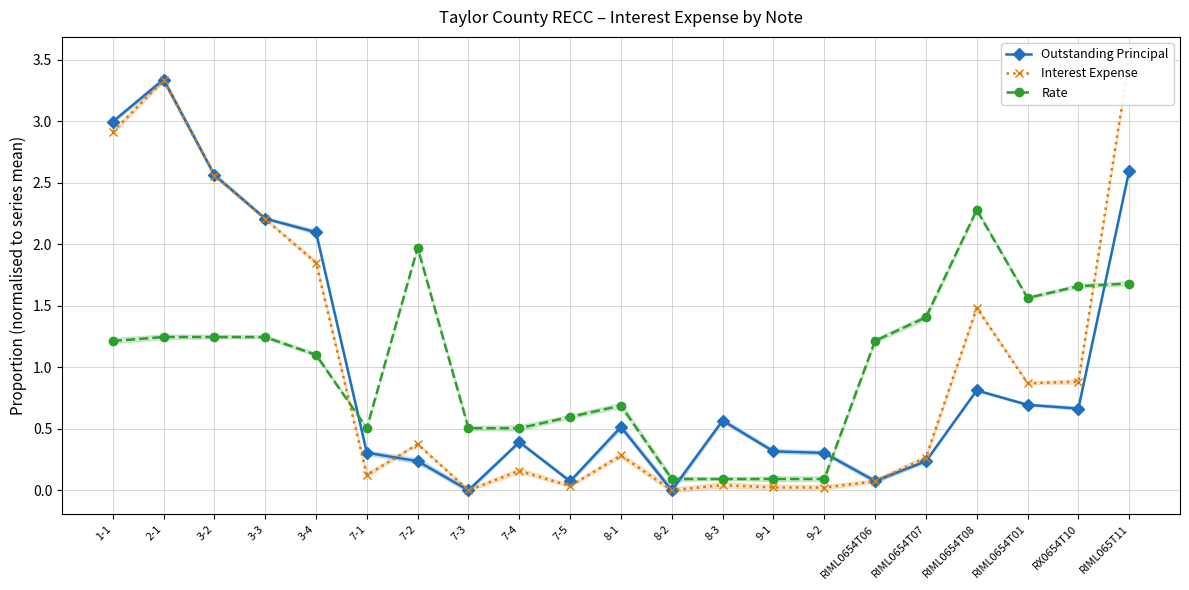

What is the sum of the Rate values at 3-4 and RX0654T10?

2.8